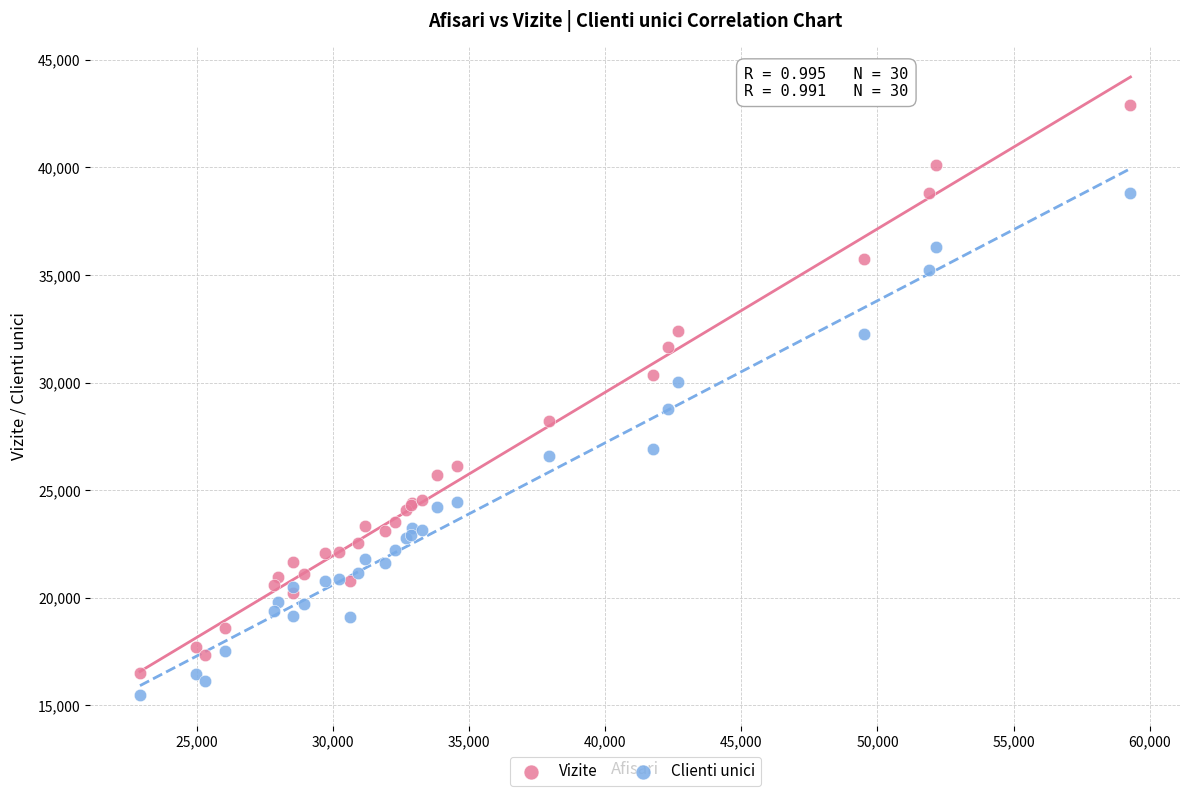

Which series has the widest spread of Y values?

Vizite